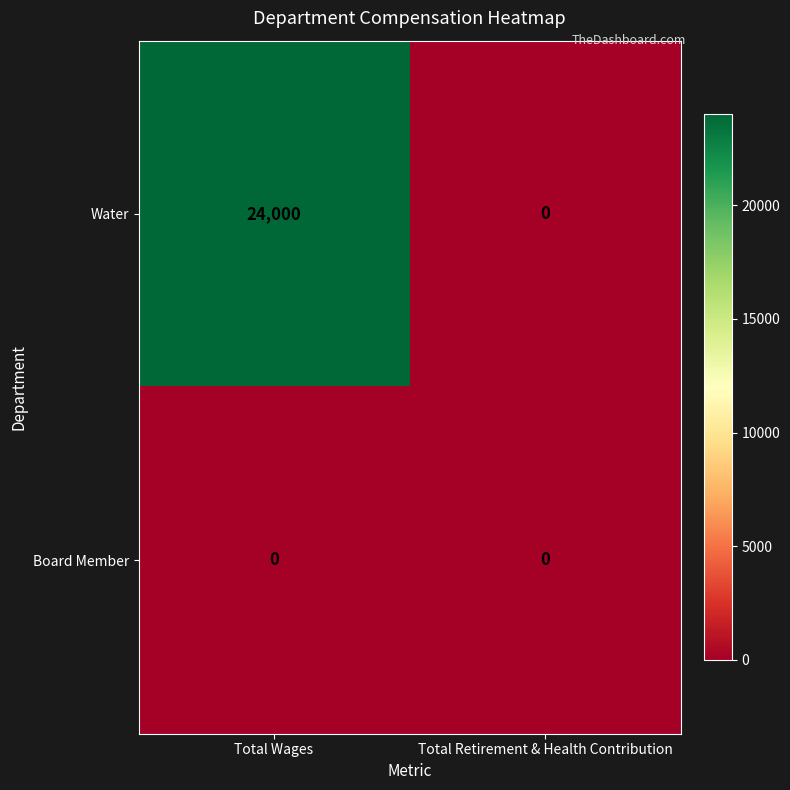

Count the number of categories in the chart.

2